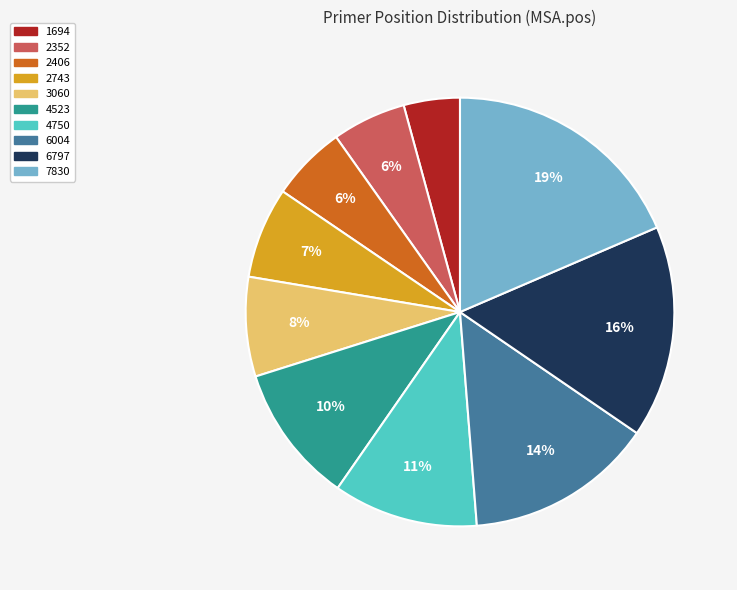

The 6004 slice represents 7% of the pie. True or false?

False